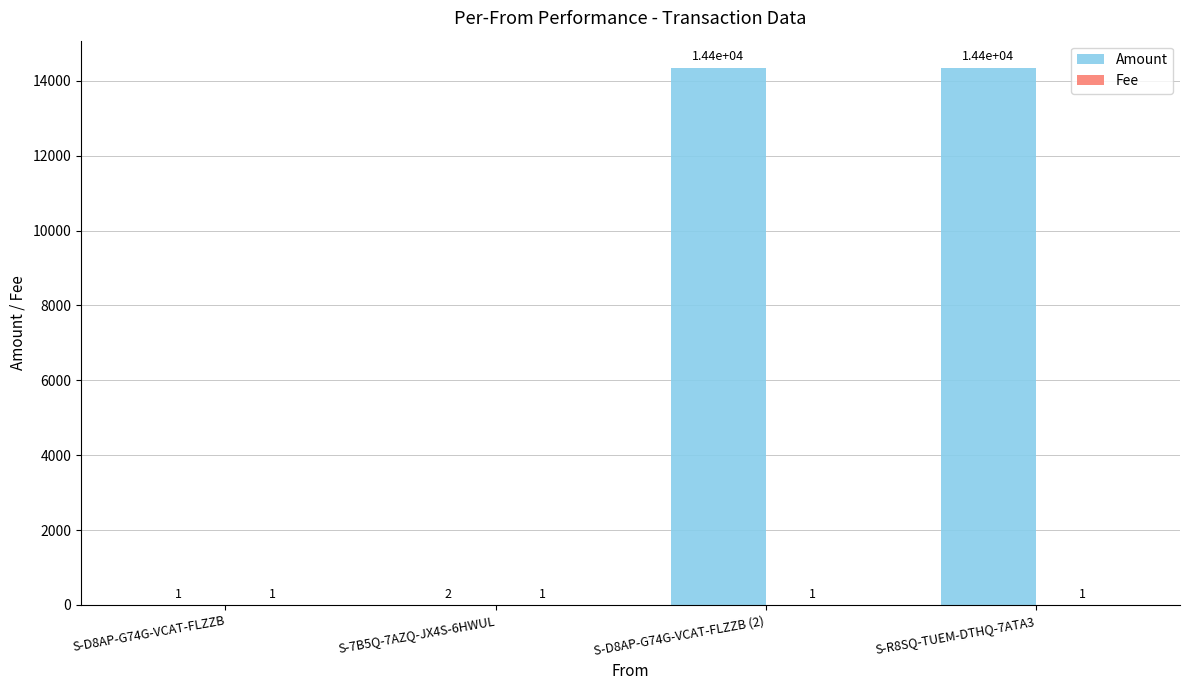

Is it true that Amount equals 1.0 at S-D8AP-G74G-VCAT-FLZZB?

True